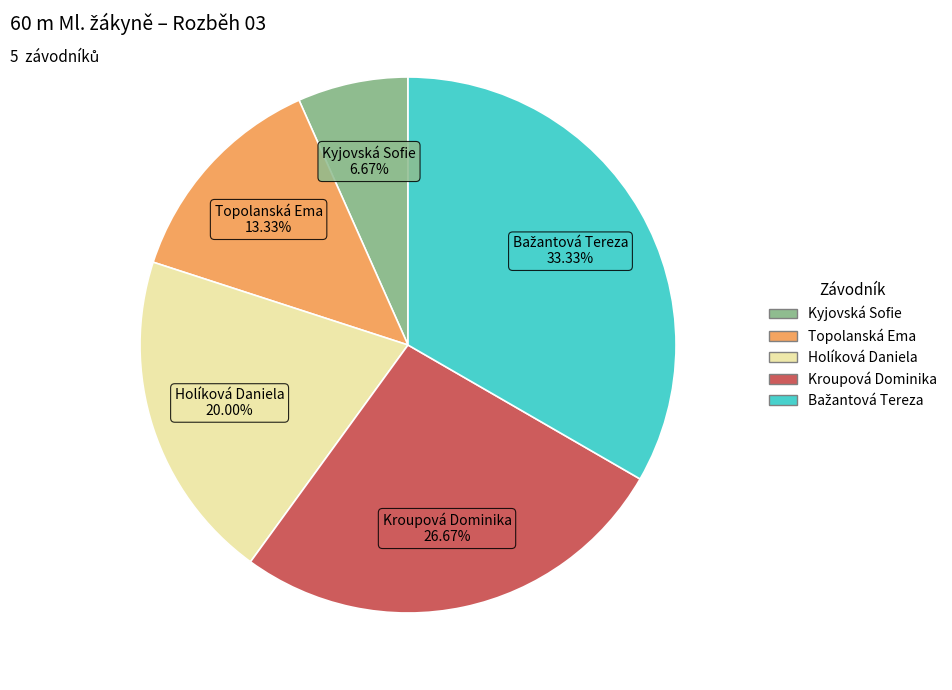

Between Holíková Daniela and Kroupová Dominika, which is larger?

Kroupová Dominika